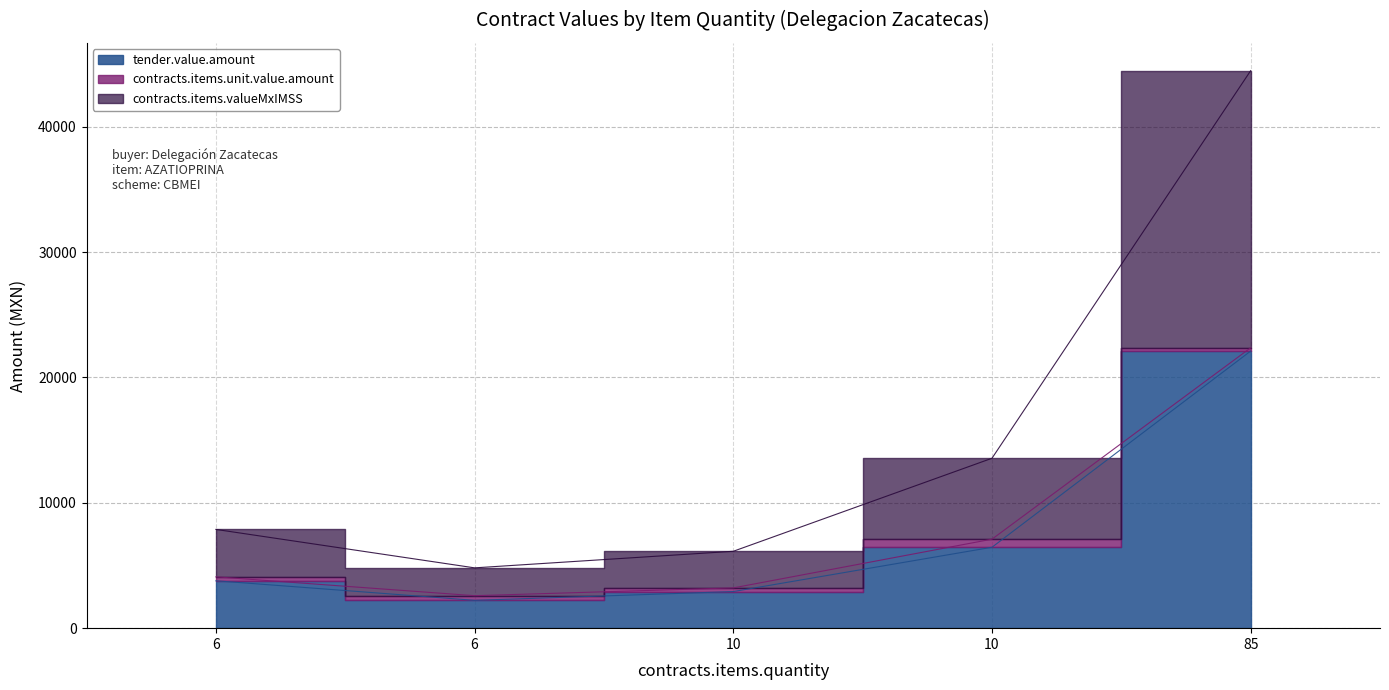

True or false: contracts.items.valueMxIMSS and tender.value.amount cross at least once.

False